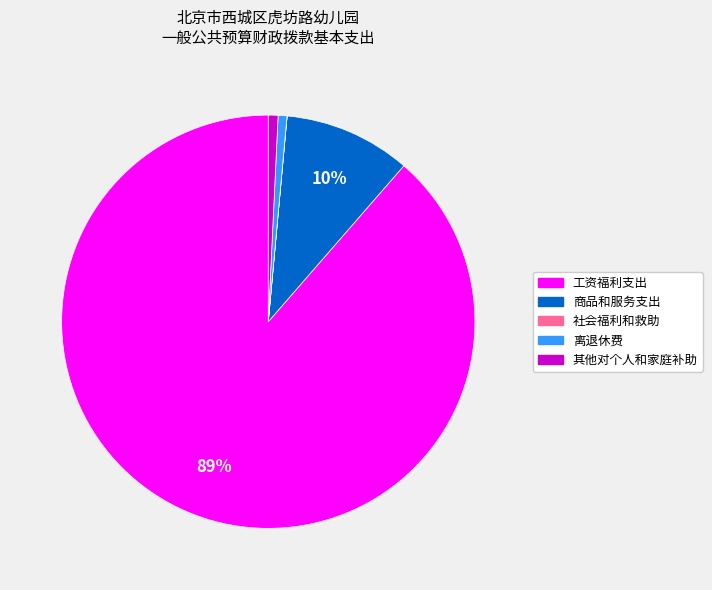

Is 商品和服务支出 the majority of the pie?

No